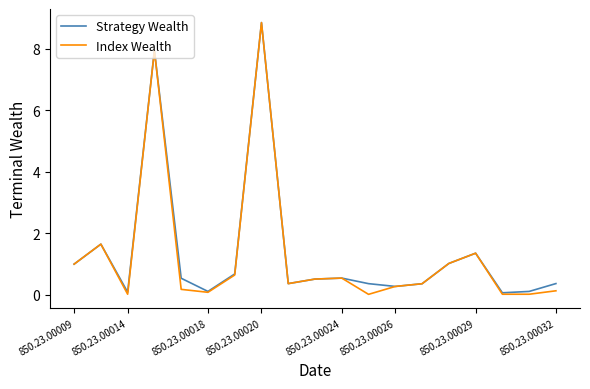

What is the greatest value displayed?

8.8